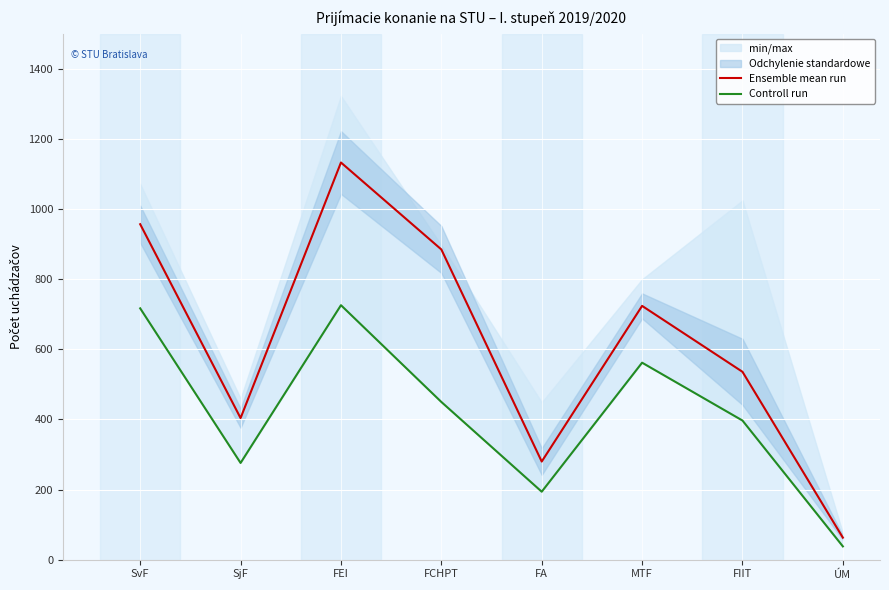

What is the difference between the Ensemble mean run values at SvF and FA?

677